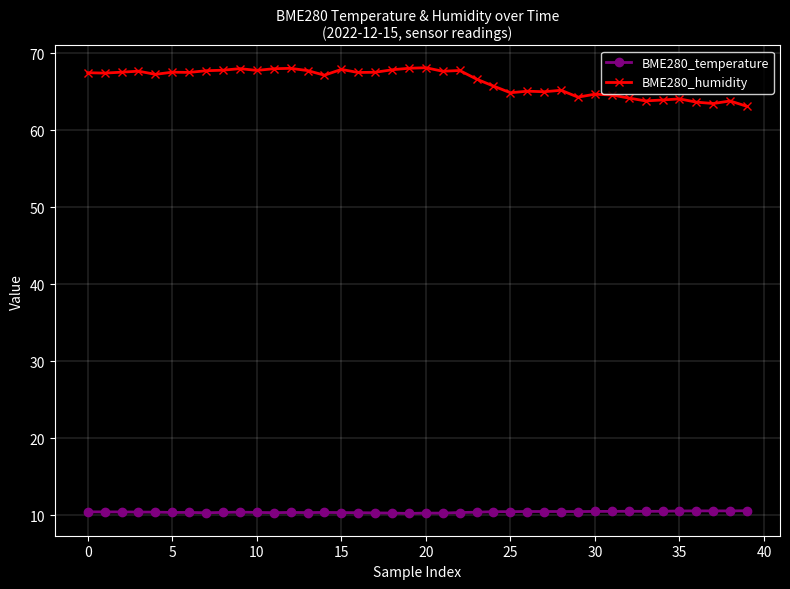

List the series in order of their peak value, lowest first.

BME280_temperature, BME280_humidity